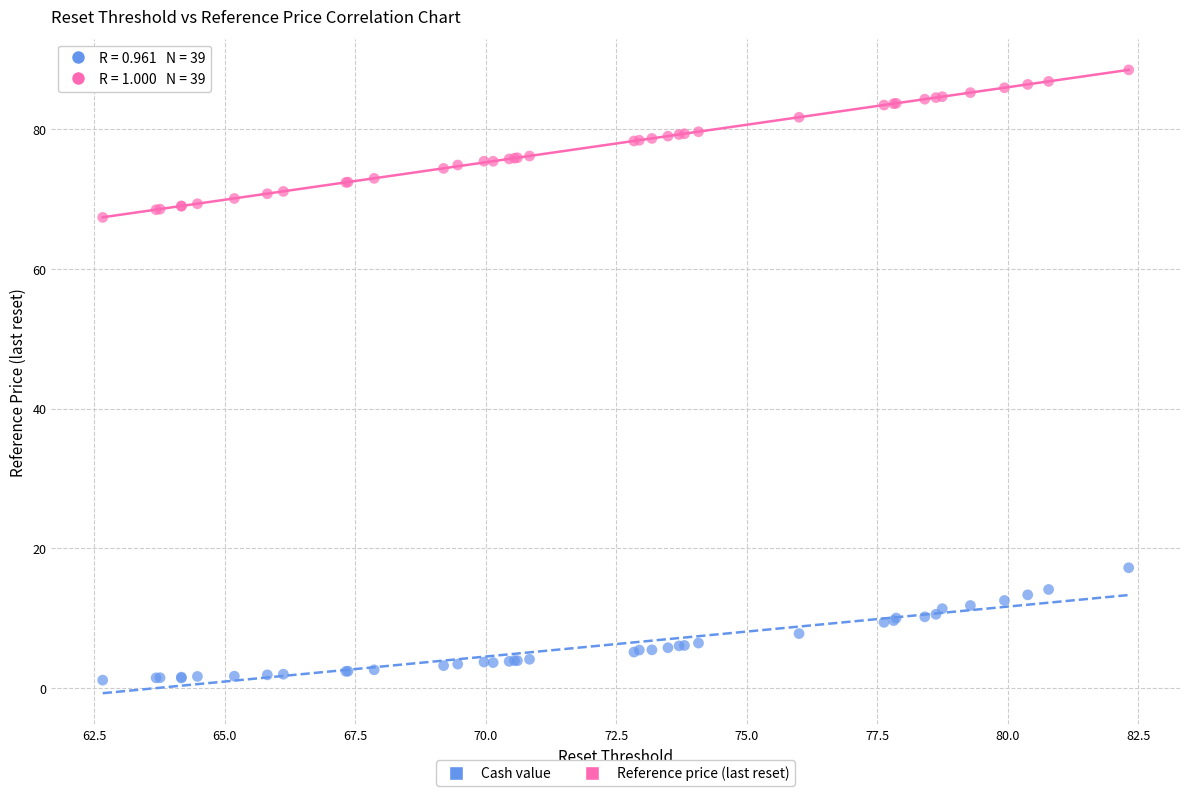

Across all series, what Y value is closest to 44?

67.4